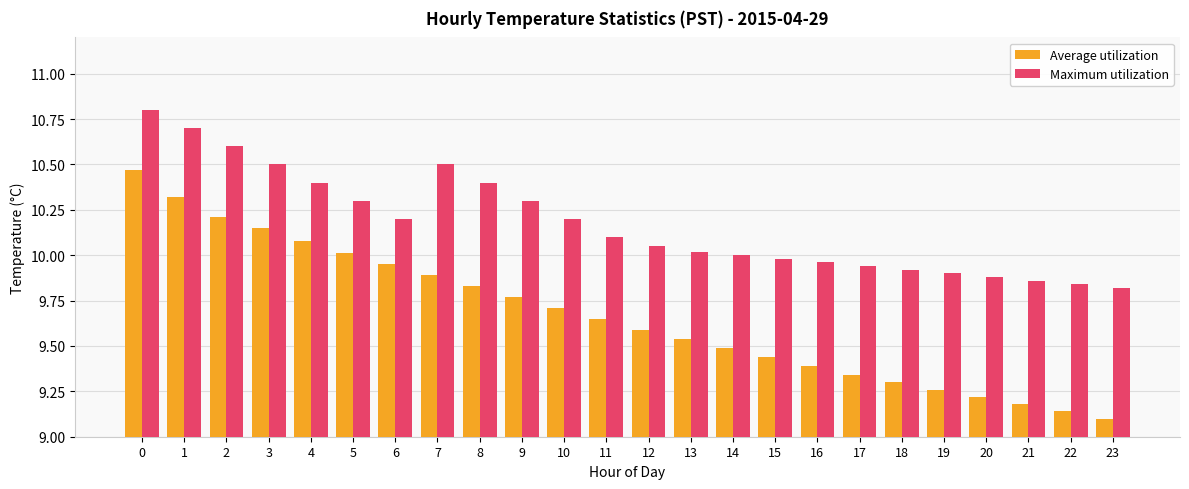

True or false: Maximum utilization has a value of 2.9 at 12.

False